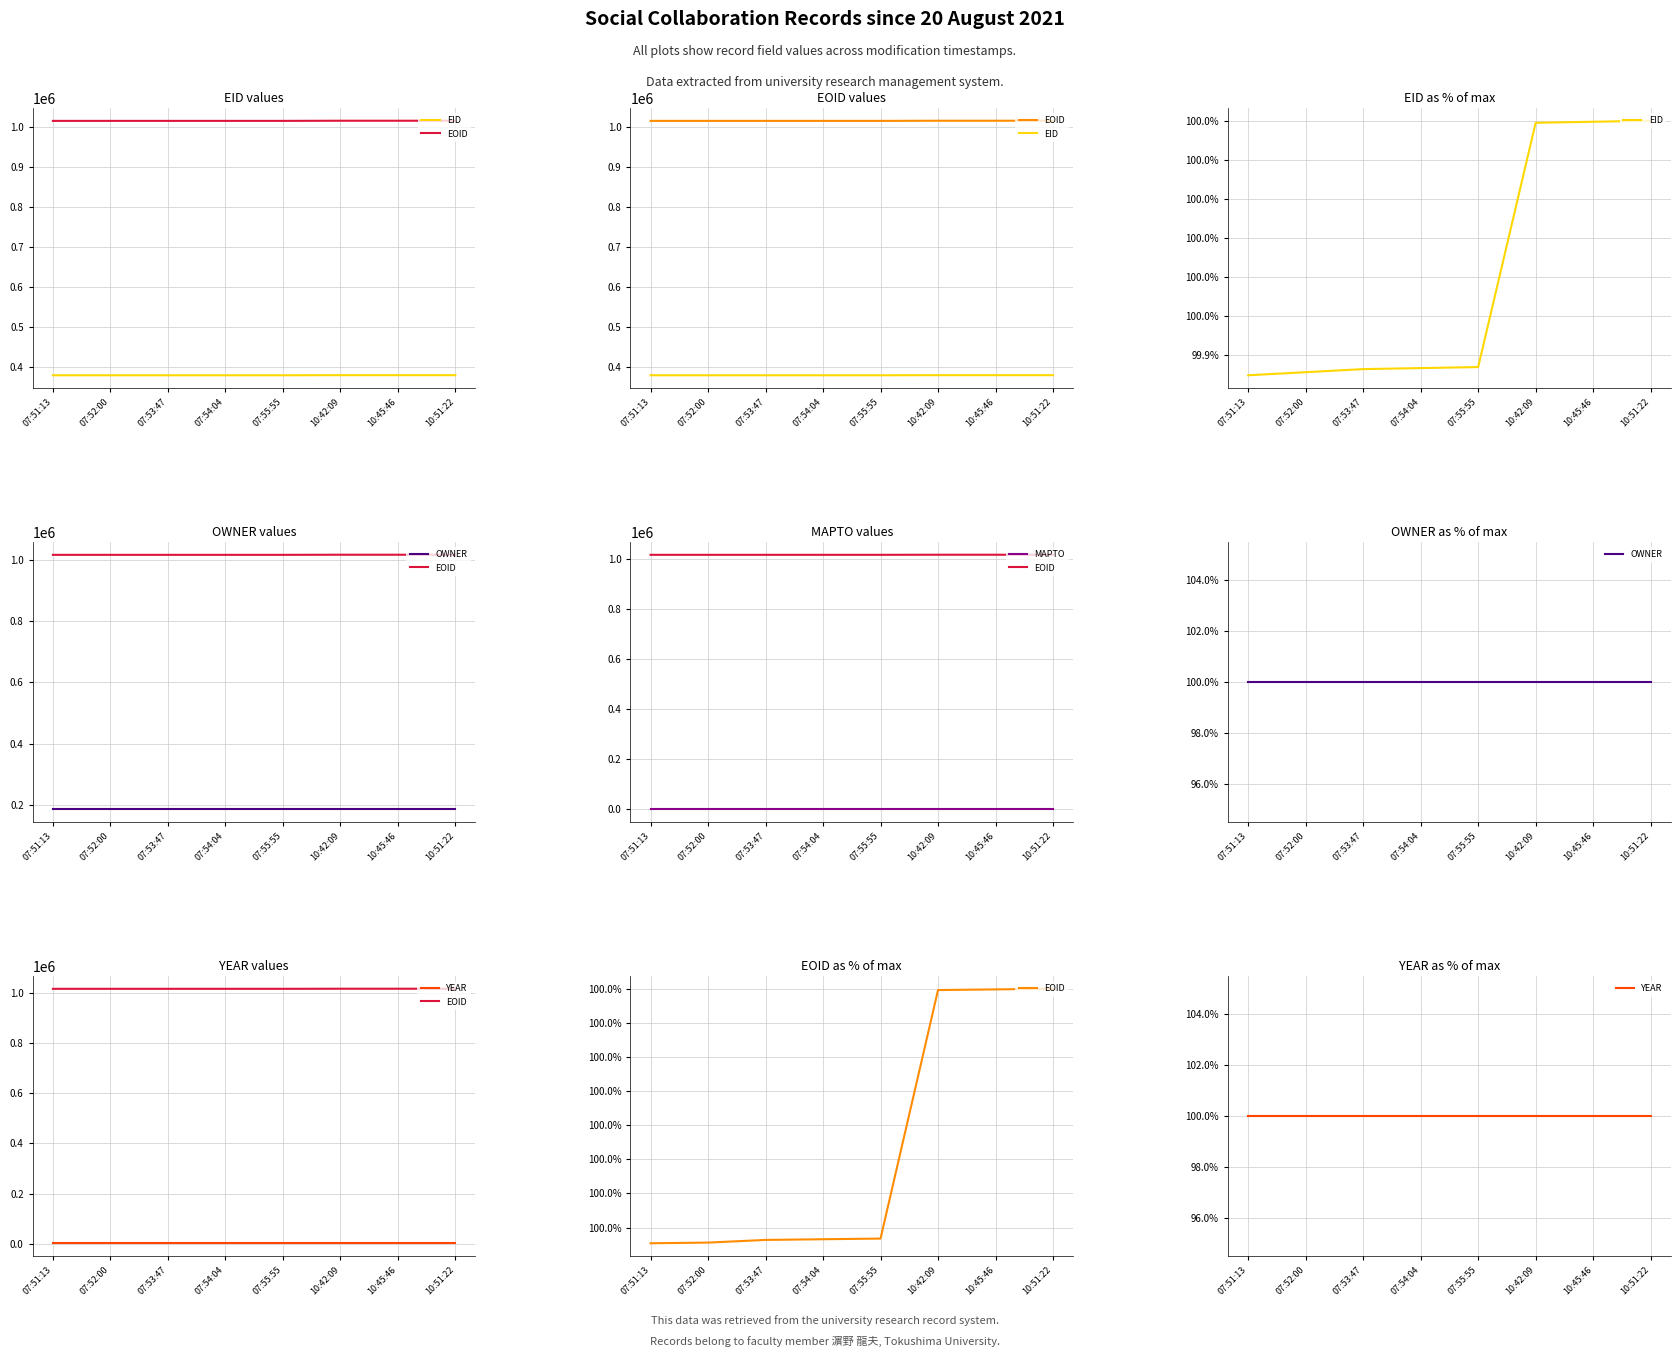

Reading right to left, extract all data points from this chart.

EID: 100.0	100.0	100.0	99.9	99.9	99.9	99.9	99.9
EOID: 100.0	100.0	100.0	100.0	100.0	100.0	100.0	100.0
OWNER: 100.0	100.0	100.0	100.0	100.0	100.0	100.0	100.0
MAPTO: 0.0	0.0	0.0	0.0	0.0	0.0	0.0	0.0
YEAR: 100.0	100.0	100.0	100.0	100.0	100.0	100.0	100.0